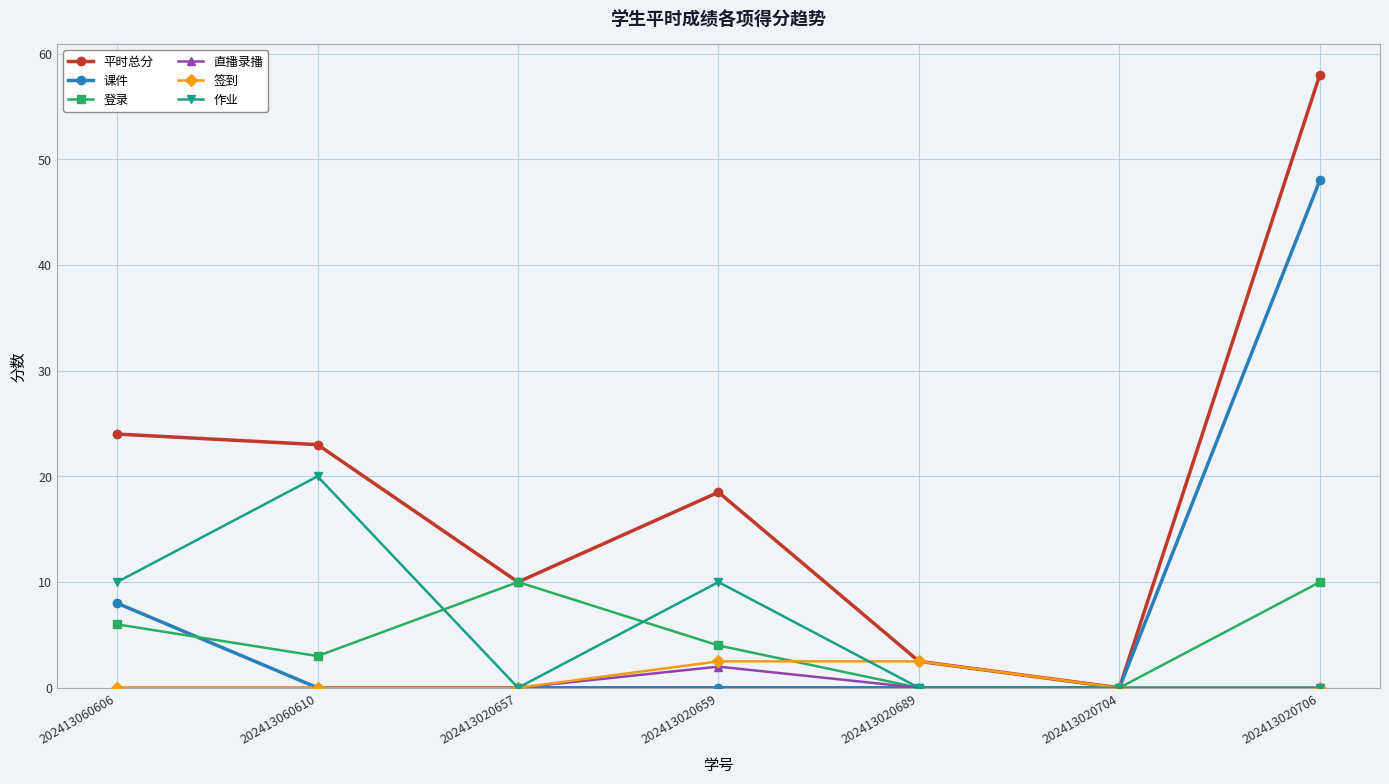

What value does the 平时总分 series have at 202413060610?

23.0